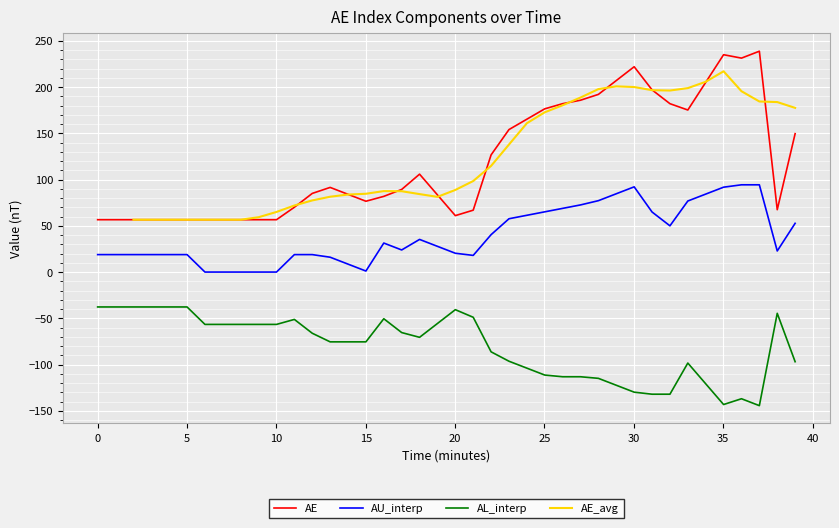

True or false: AE and AU_interp cross at least once.

False